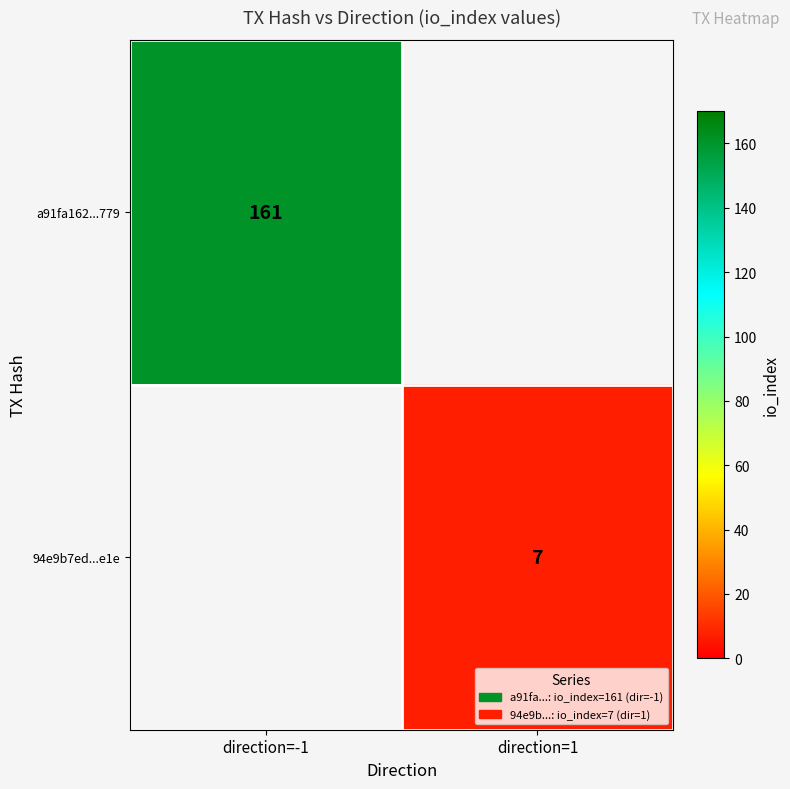

What is the greatest value displayed?

161.0